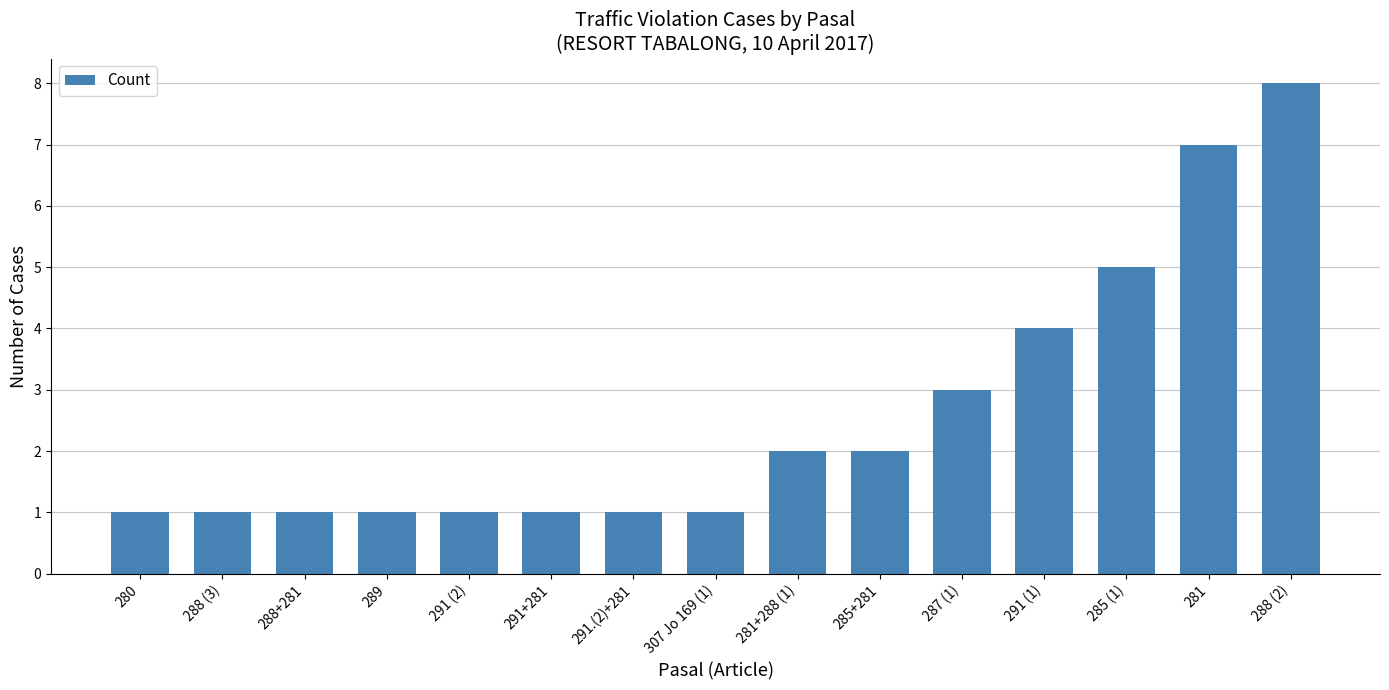

How many data points does each series have?

15